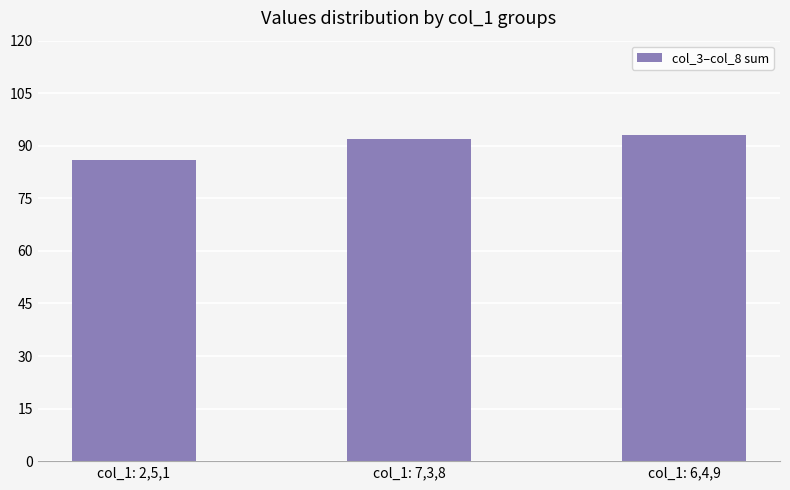

What is the sum of all values?

271